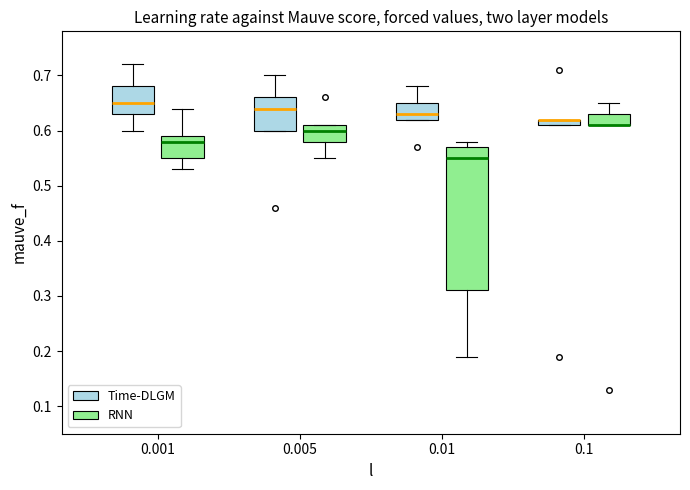

Where does the upper whisker of the box for 0.001 (Time-DLGM) end on the y-axis? The values are not printed on the chart, so give them approximately, as read against the axis.

0.72